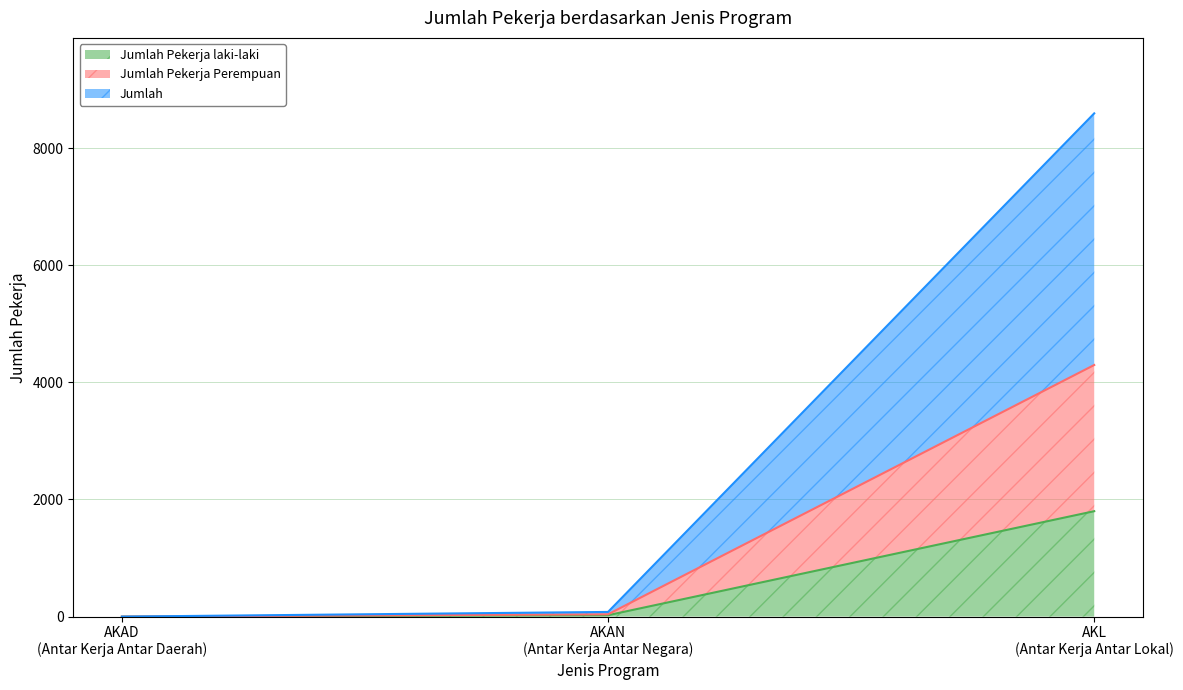

Reading left to right, list all the values displayed in this chart.

Jumlah Pekerja laki-laki: AKAD (Antar Kerja Antar Daerah)=0	AKAN (Antar Kerja Antar Negara)=24	AKL (Antar Kerja Antar Lokal)=1800
Jumlah Pekerja Perempuan: AKAD (Antar Kerja Antar Daerah)=0	AKAN (Antar Kerja Antar Negara)=40	AKL (Antar Kerja Antar Lokal)=4296
Jumlah: AKAD (Antar Kerja Antar Daerah)=0	AKAN (Antar Kerja Antar Negara)=80	AKL (Antar Kerja Antar Lokal)=8592